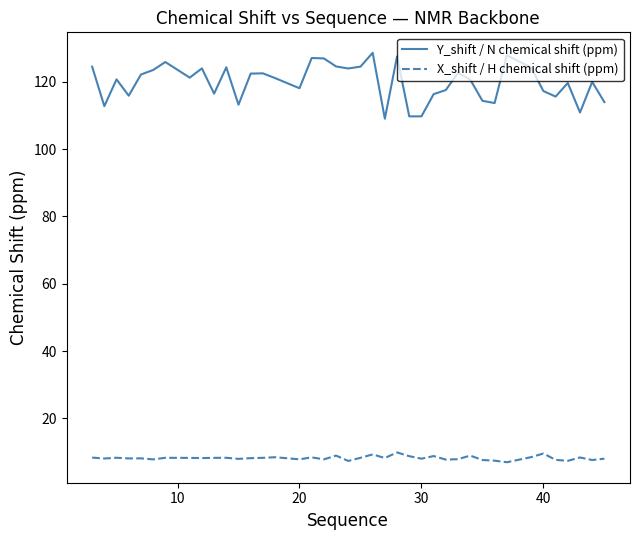

True or false: Y_shift / N chemical shift (ppm) and X_shift / H chemical shift (ppm) cross at least once.

False